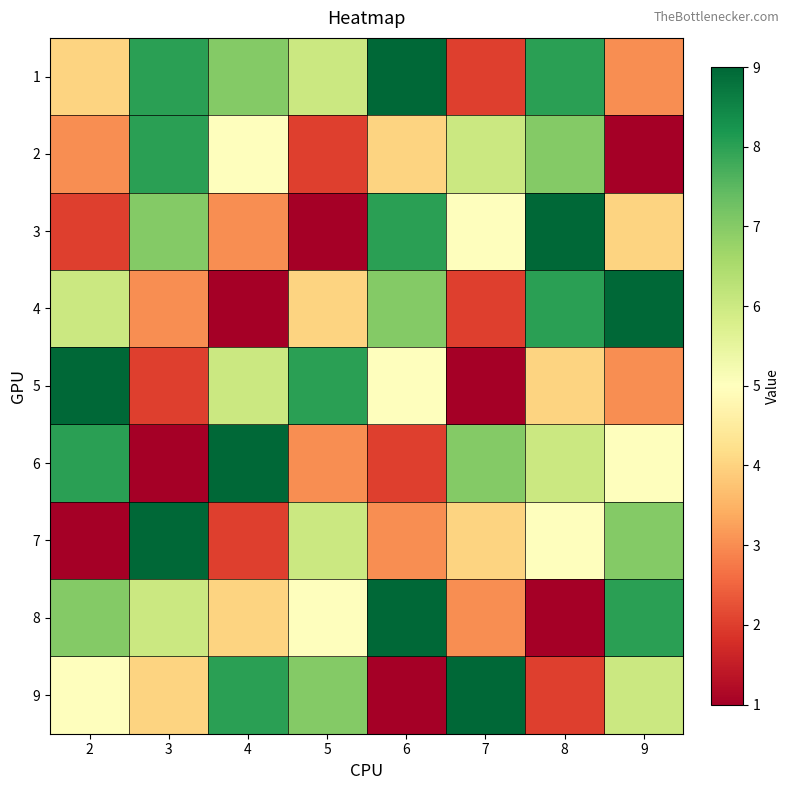

Reading left to right, transcribe all the data shown in this chart.

1: 2=4	3=8	4=7	5=6	6=9	7=2	8=8	9=3
2: 2=3	3=8	4=5	5=2	6=4	7=6	8=7	9=1
3: 2=2	3=7	4=3	5=1	6=8	7=5	8=9	9=4
4: 2=6	3=3	4=1	5=4	6=7	7=2	8=8	9=9
5: 2=9	3=2	4=6	5=8	6=5	7=1	8=4	9=3
6: 2=8	3=1	4=9	5=3	6=2	7=7	8=6	9=5
7: 2=1	3=9	4=2	5=6	6=3	7=4	8=5	9=7
8: 2=7	3=6	4=4	5=5	6=9	7=3	8=1	9=8
9: 2=5	3=4	4=8	5=7	6=1	7=9	8=2	9=6